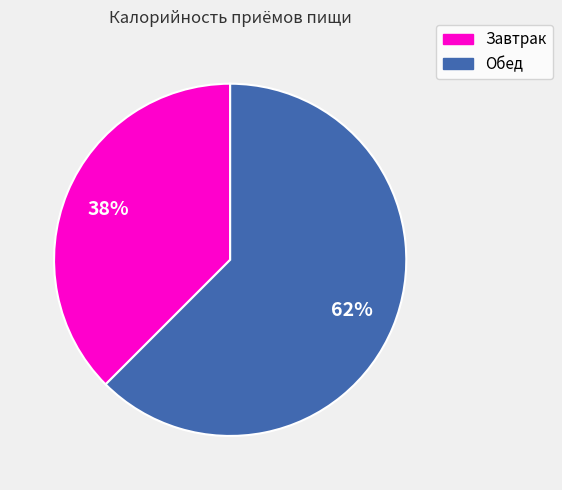

Do Завтрак and Обед together represent more than half of the pie?

Yes